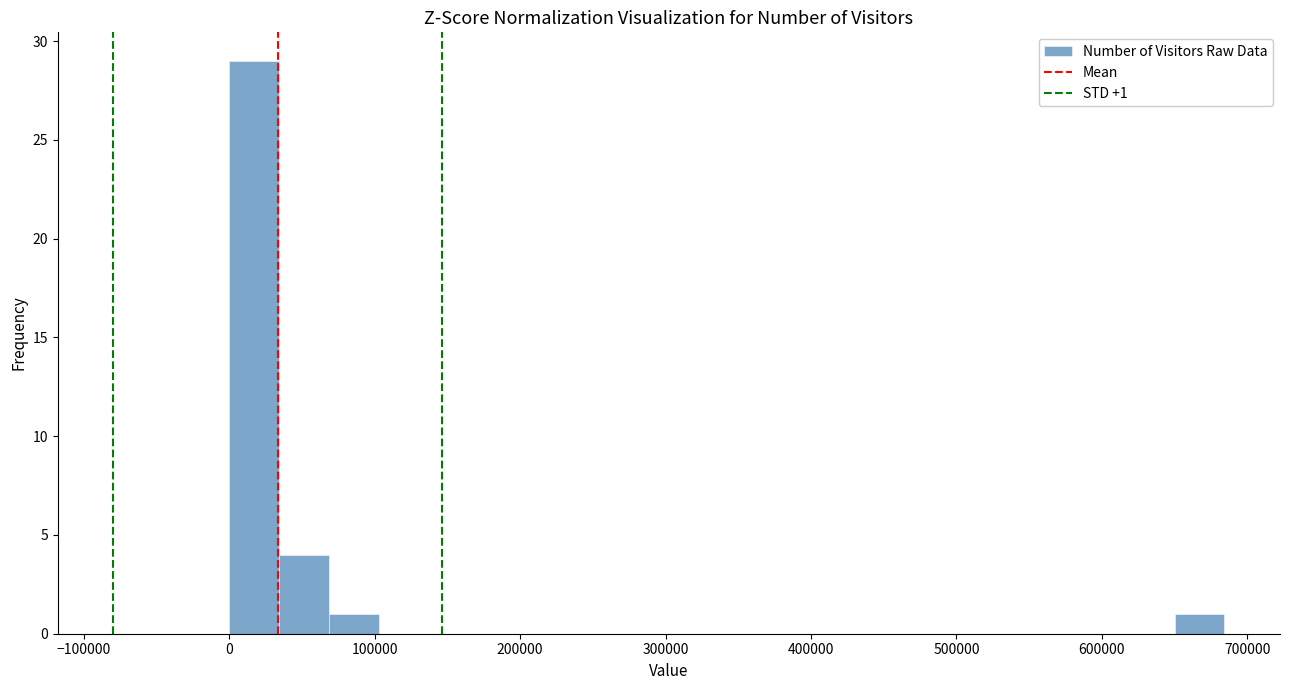

Read against the x-axis, roughly where is the centre of the tallest bar?

20000